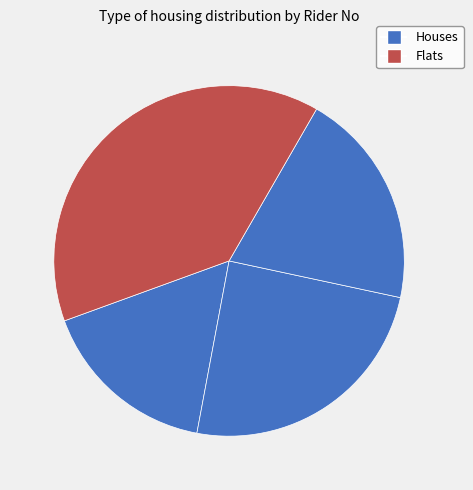

How many slices are in this pie chart?

4